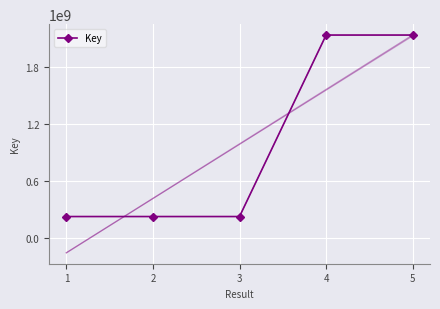

What is the maximum value shown in the chart?

2137708611